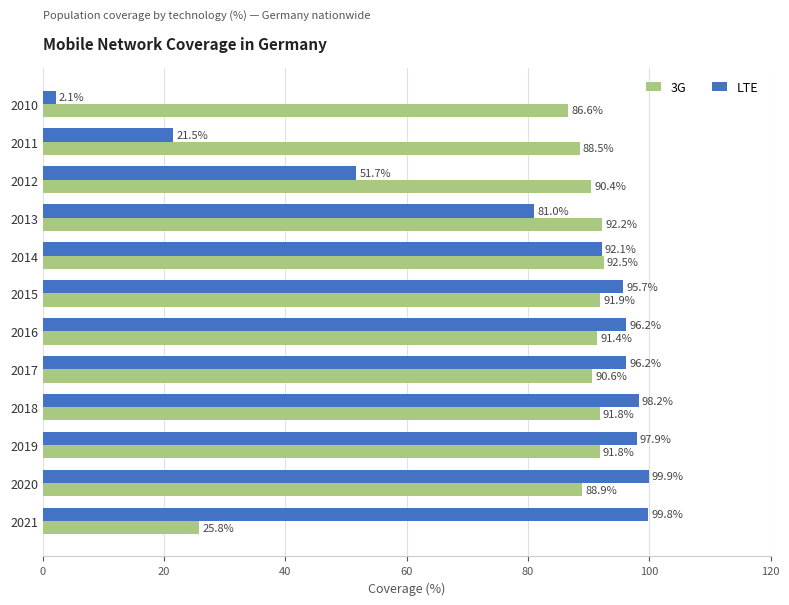

What value does the LTE series have at 2017?

96.2